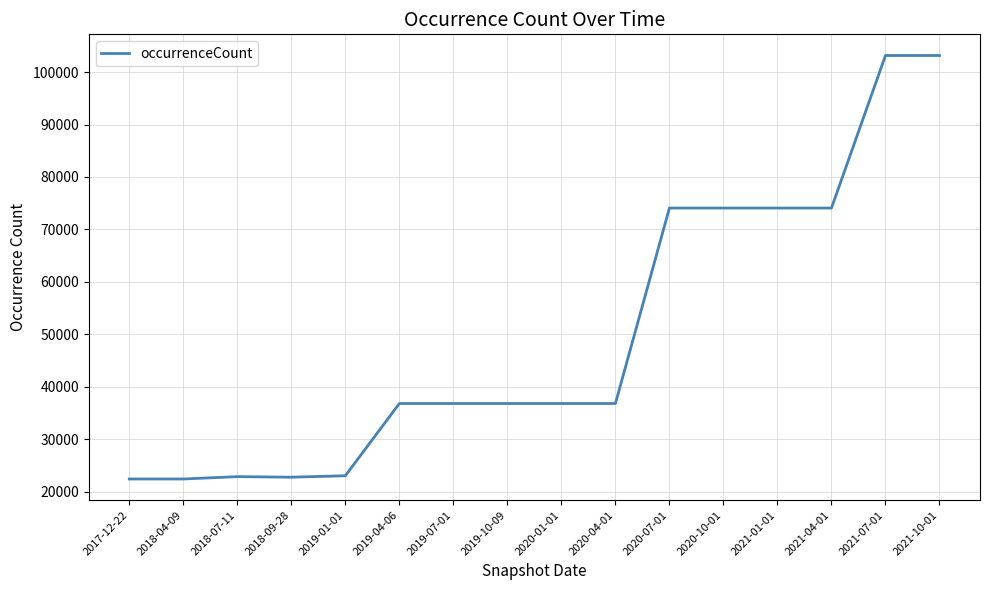

True or false: the data shows 168764 at 2021-07-01.

False